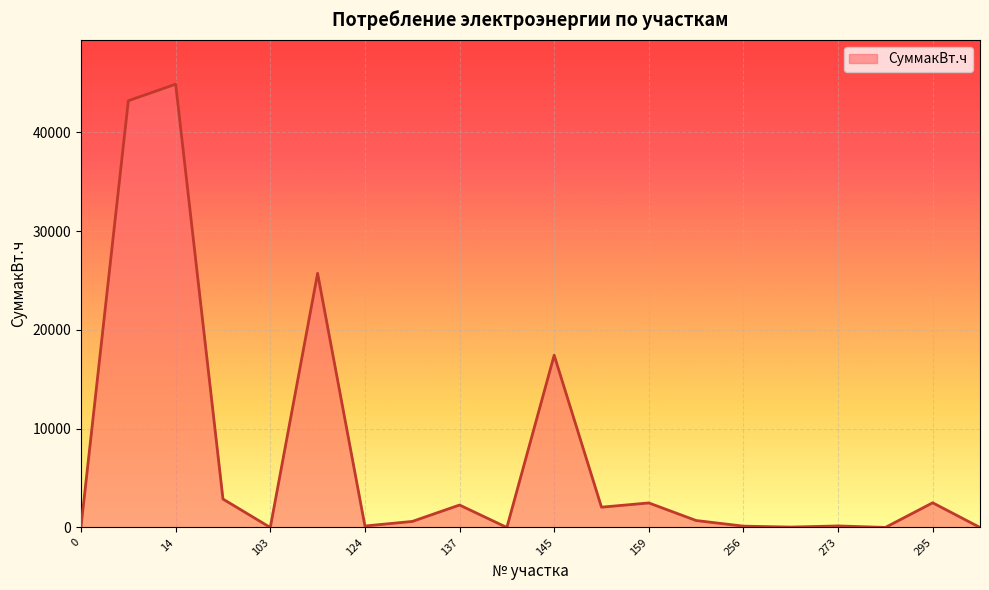

What is the greatest value displayed?

44879.1